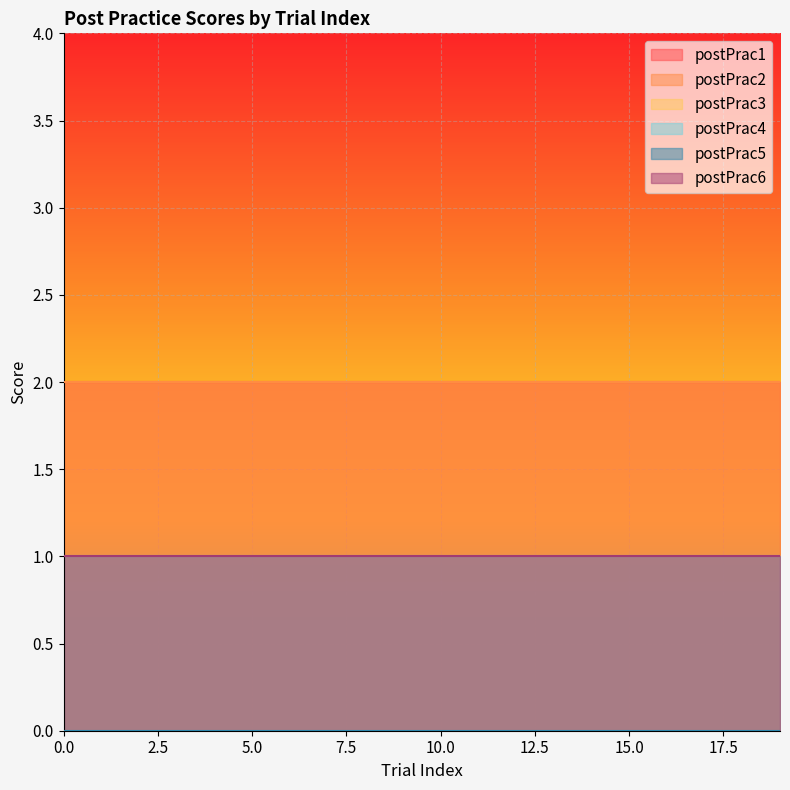

Between 11 and 10, which is larger?

11